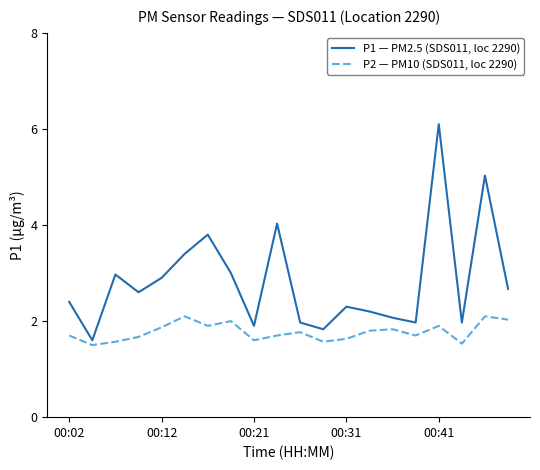

Is this an area chart (filled region under the line)?

No